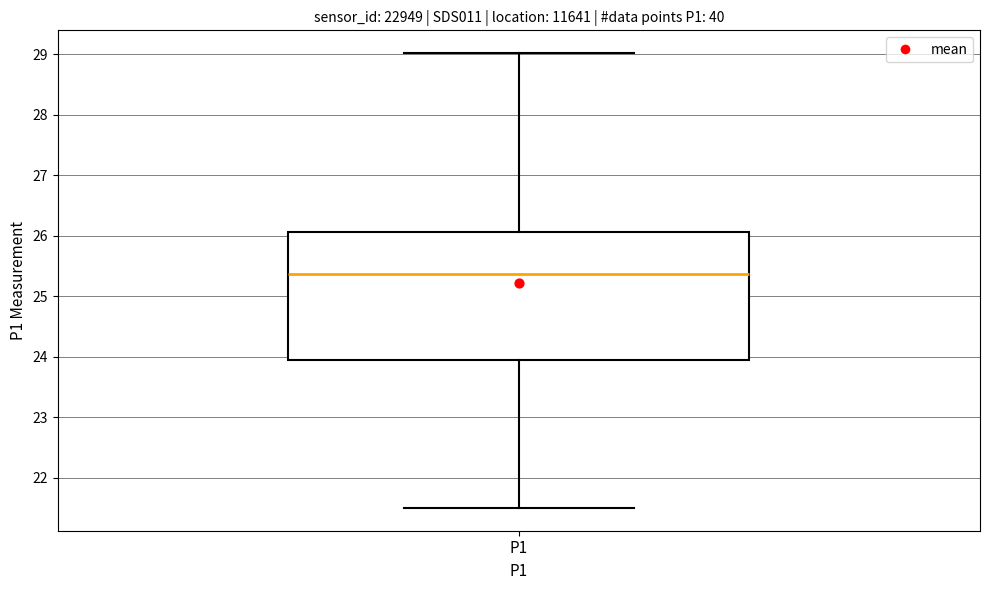

Where does the upper whisker of the box for P1 end on the y-axis? The values are not printed on the chart, so give them approximately, as read against the axis.

29.0